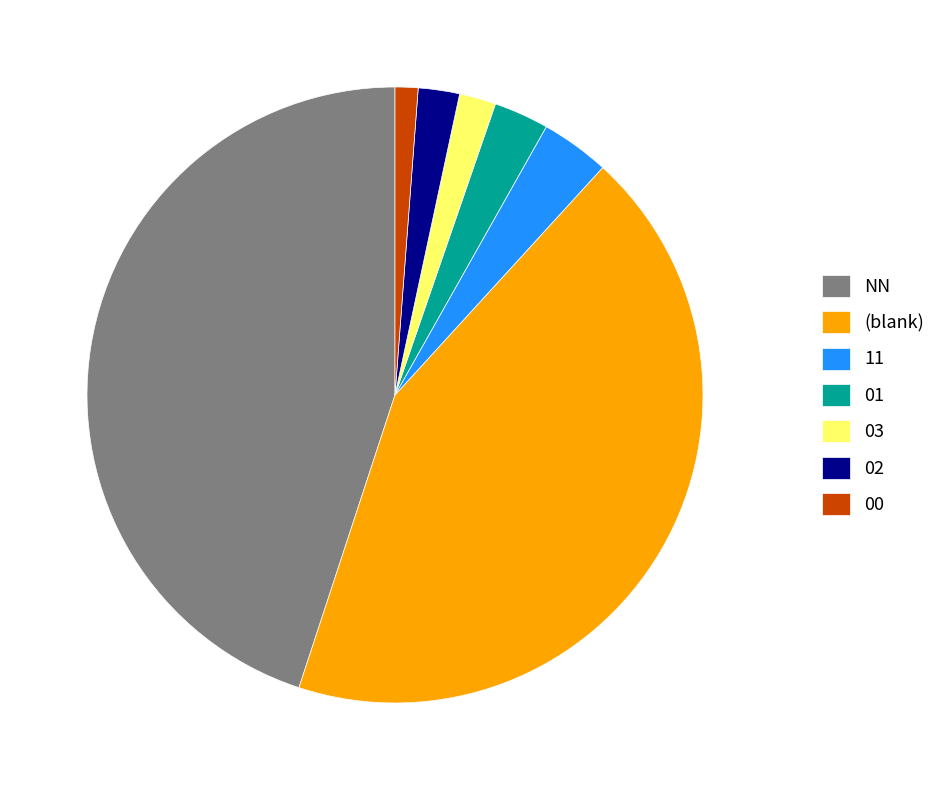

Approximately how many times larger is the value at (blank) compared to NN?

1.0